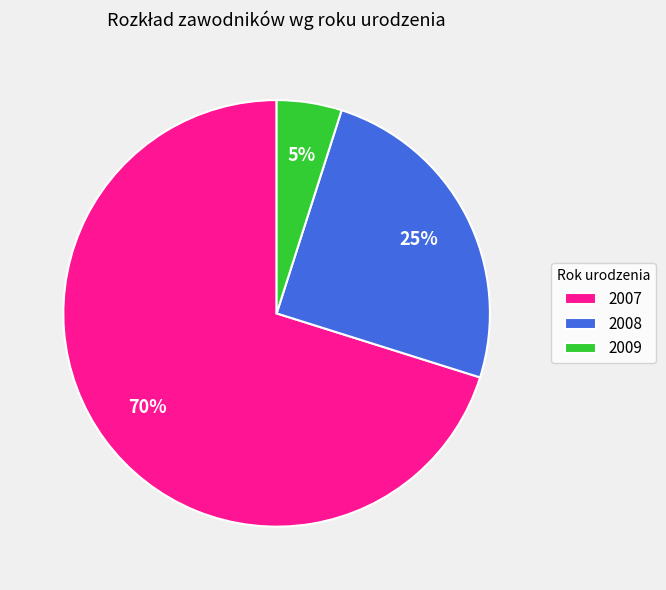

Is it true that 2008 is 38% of the pie?

False